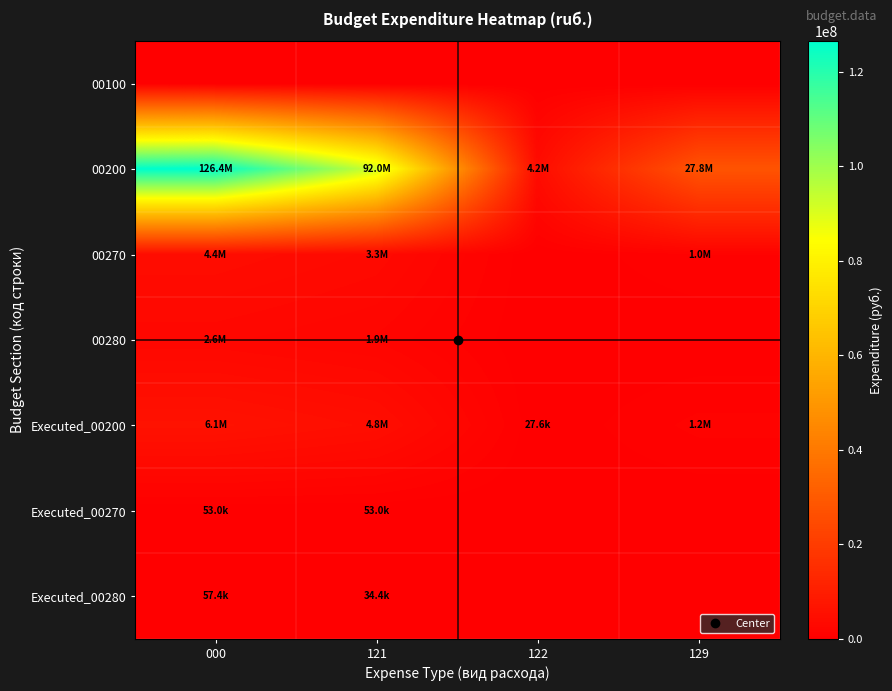

List the series in order of their peak value, lowest first.

00100, Executed_00270, Executed_00280, 00280, 00270, Executed_00200, 00200